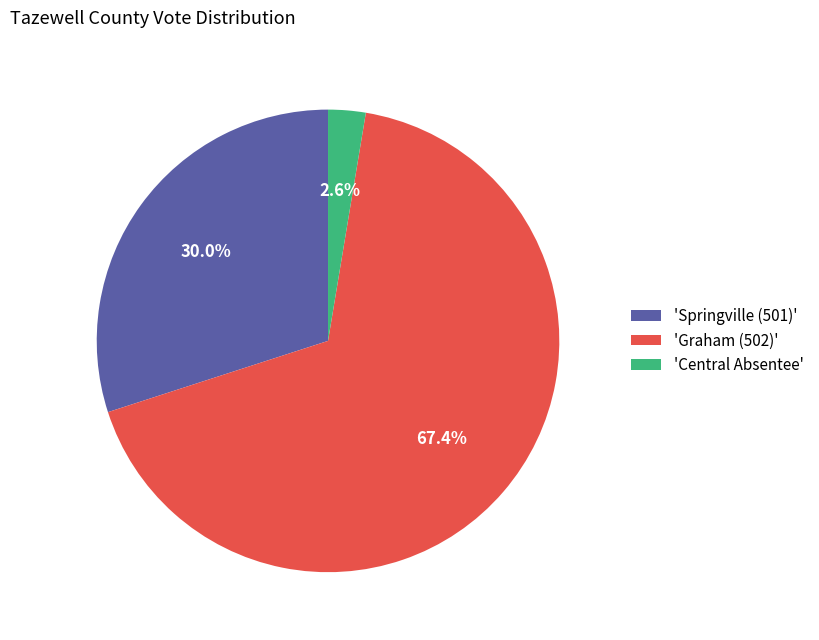

Is there a majority slice in this chart?

Yes